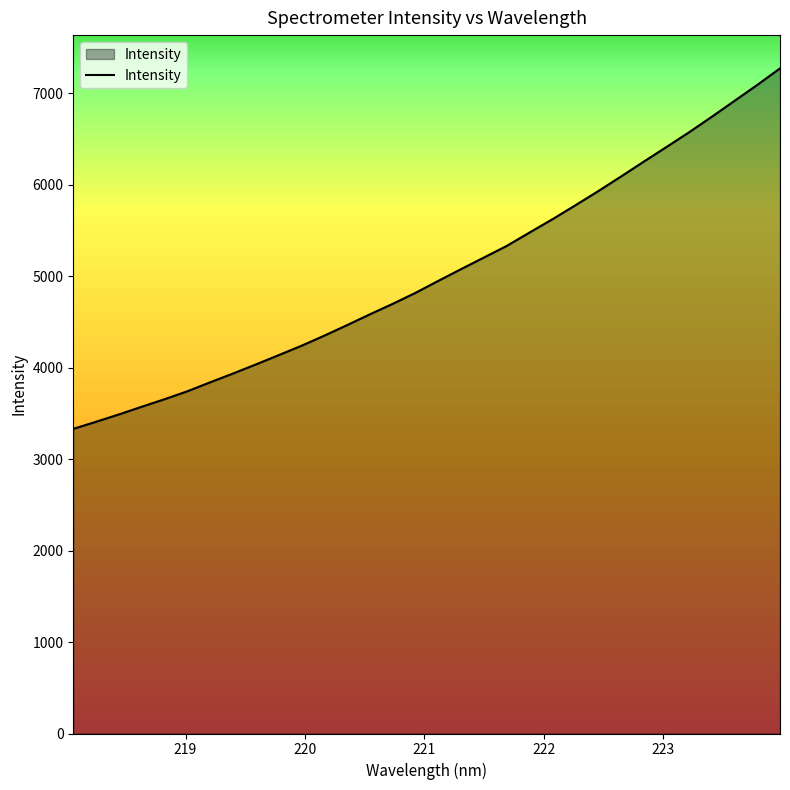

What is the difference between the maximum and minimum values?

3940.9